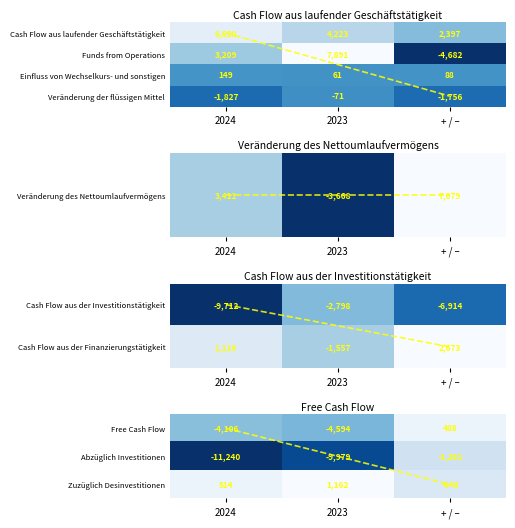

What is the difference between the maximum and second lowest values in the Abzüglich Investitionen series?

8718